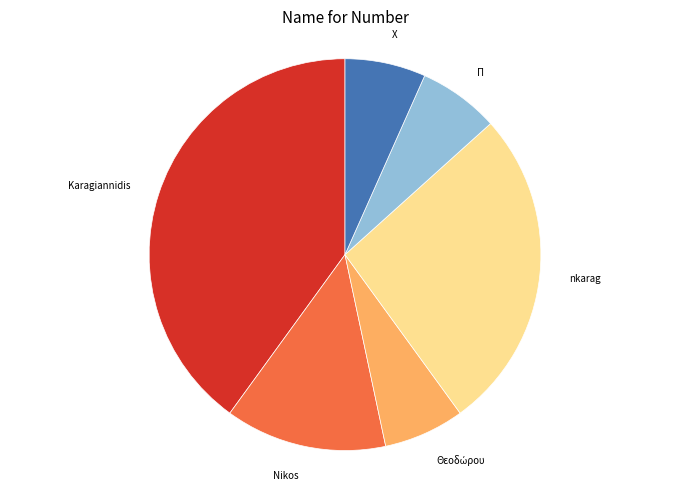

Is there a majority slice in this chart?

No